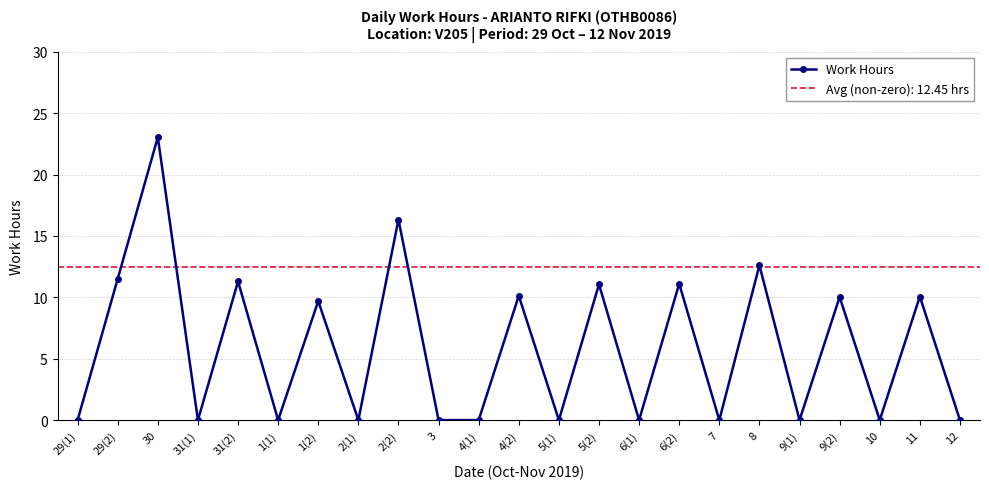

Which category has the lowest value across all series?

29(1)